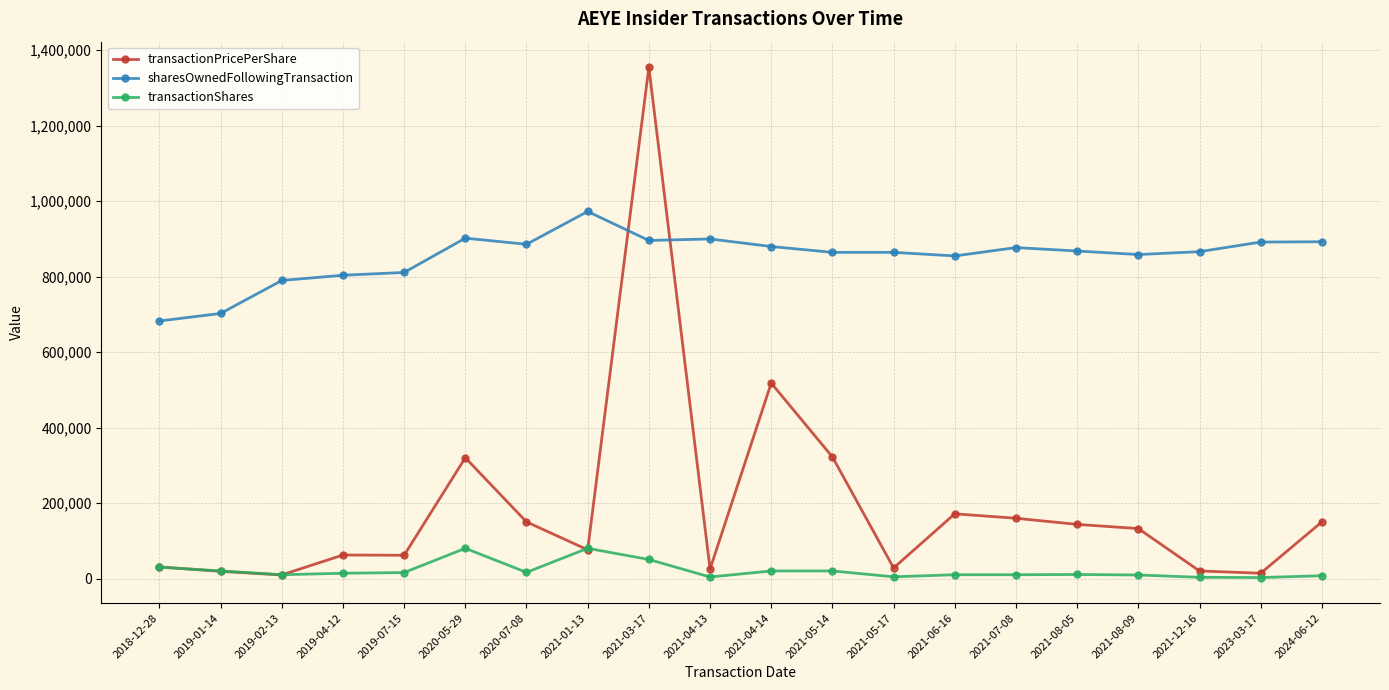

What is the difference between the maximum and minimum values in the transactionShares series?

77500